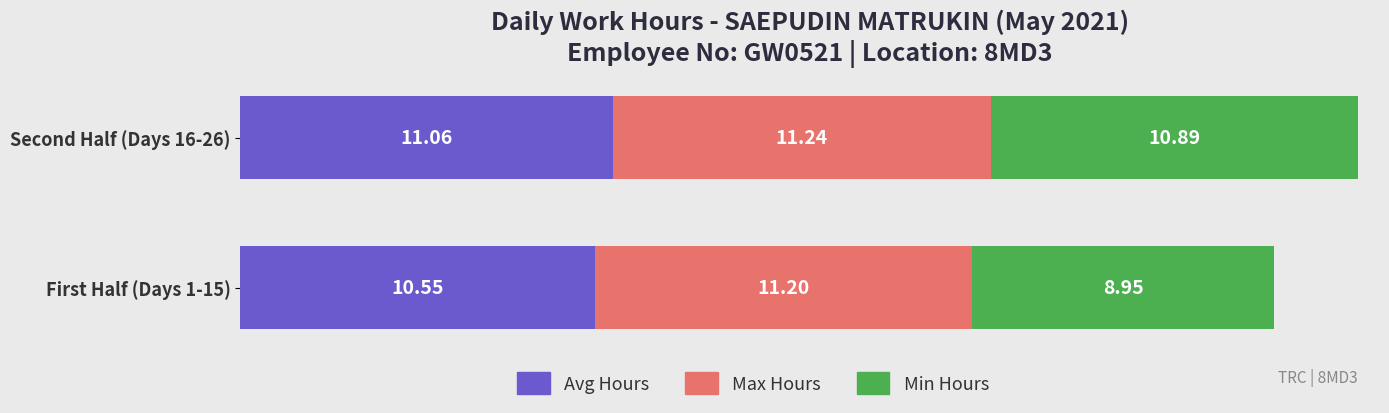

What is the sum of the Avg Hours values at First Half (Days 1-15) and Second Half (Days 16-26)?

21.6